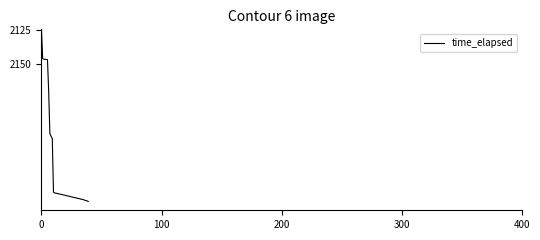

Is this an area chart (filled region under the line)?

No